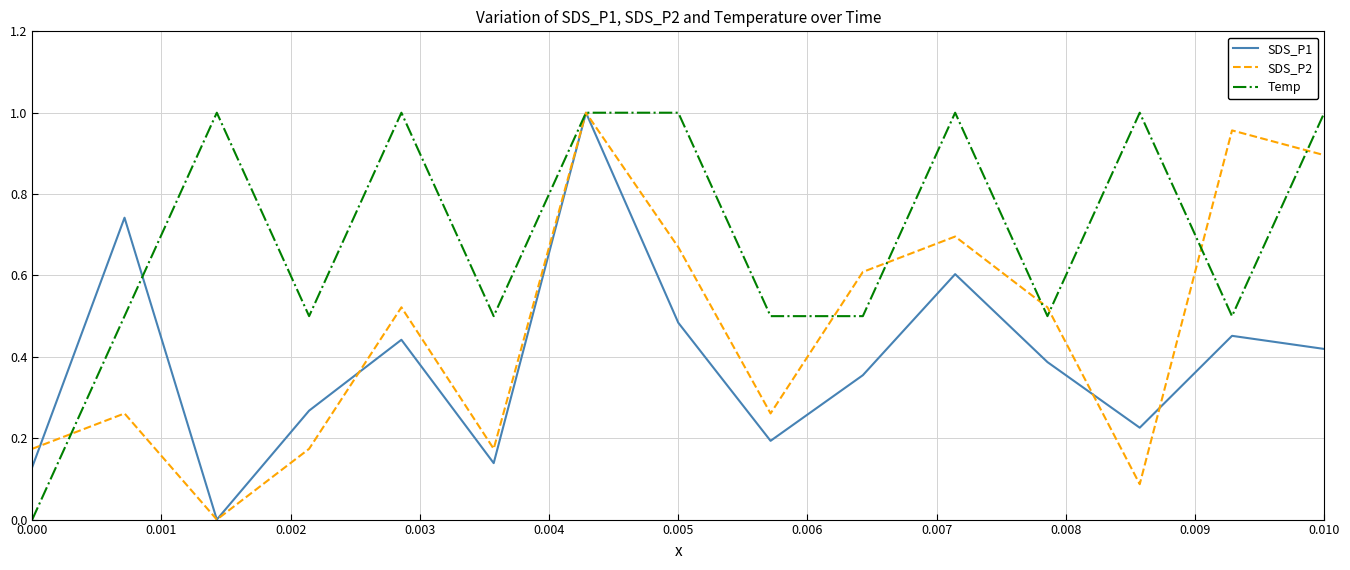

List the series in order of their overall mean, lowest first.

SDS_P1, SDS_P2, Temp